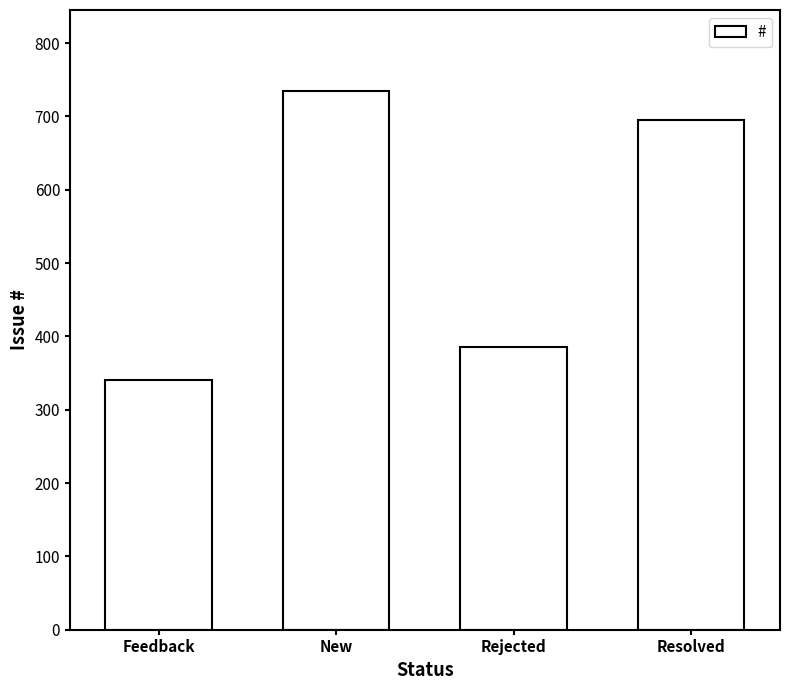

Which category has the lowest value across all series?

Feedback